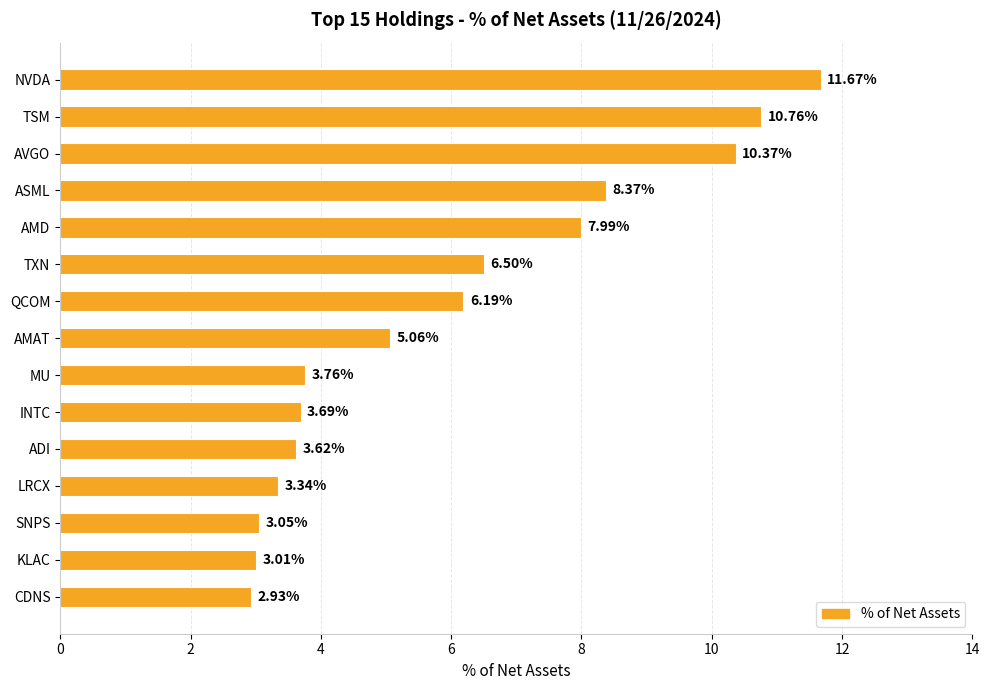

What is the label of the 14th bar from the bottom?

TSM